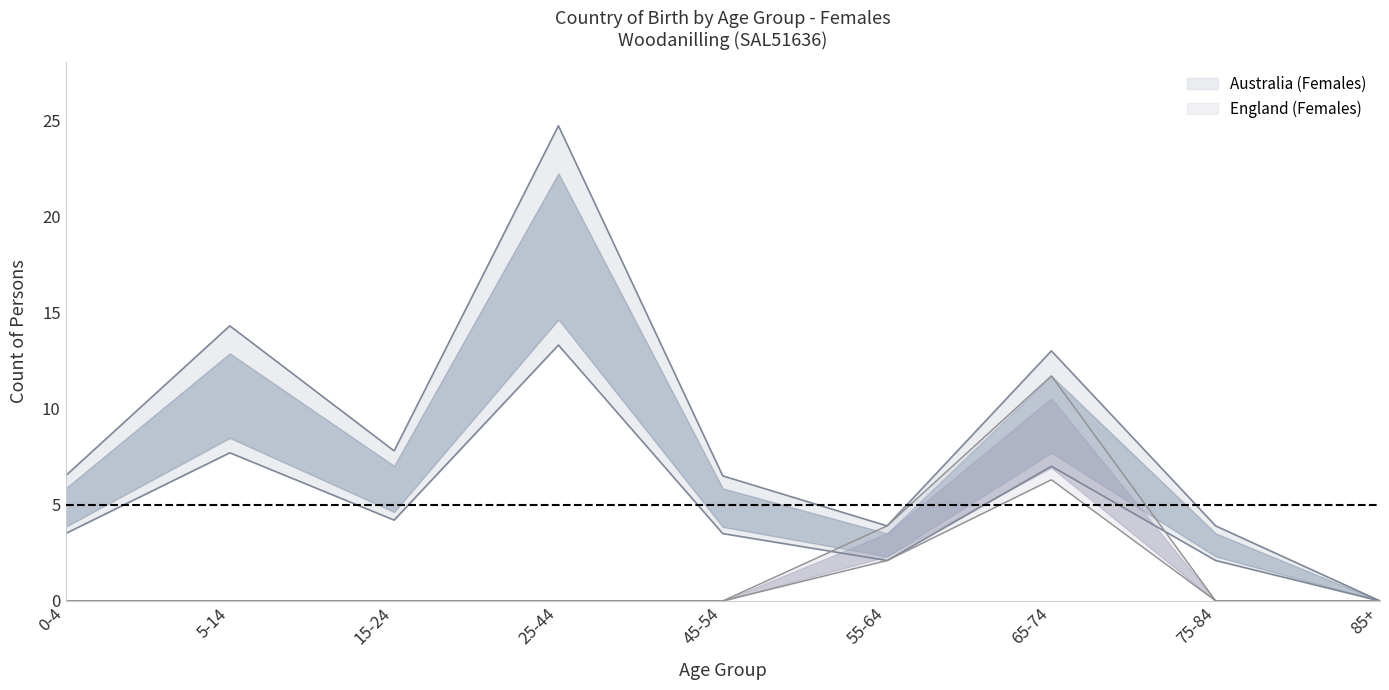

What is the difference between the highest and lowest values at 65-74?

6.7